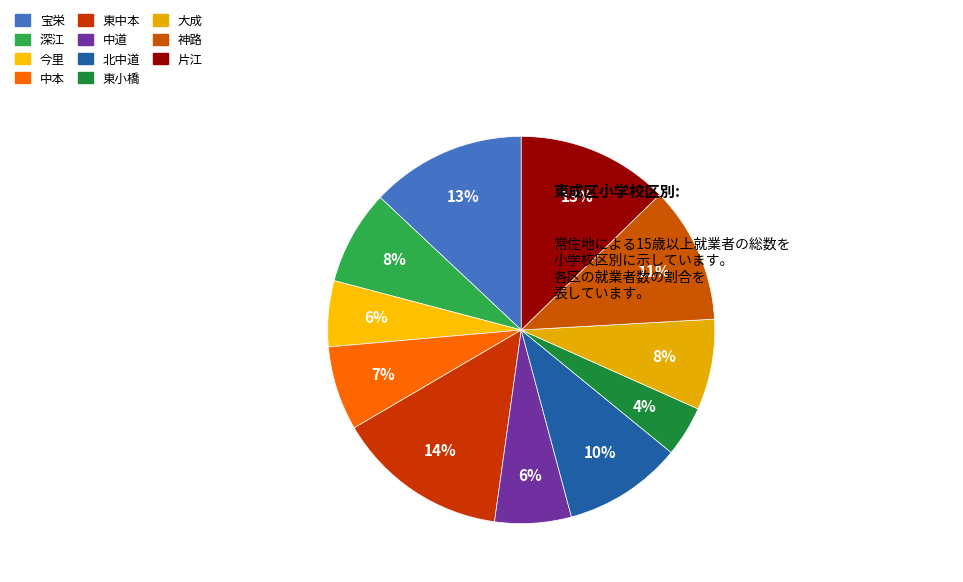

Rank the categories by value from lowest to highest.

東小橋, 今里, 中道, 中本, 大成, 深江, 北中道, 神路, 片江, 宝栄, 東中本